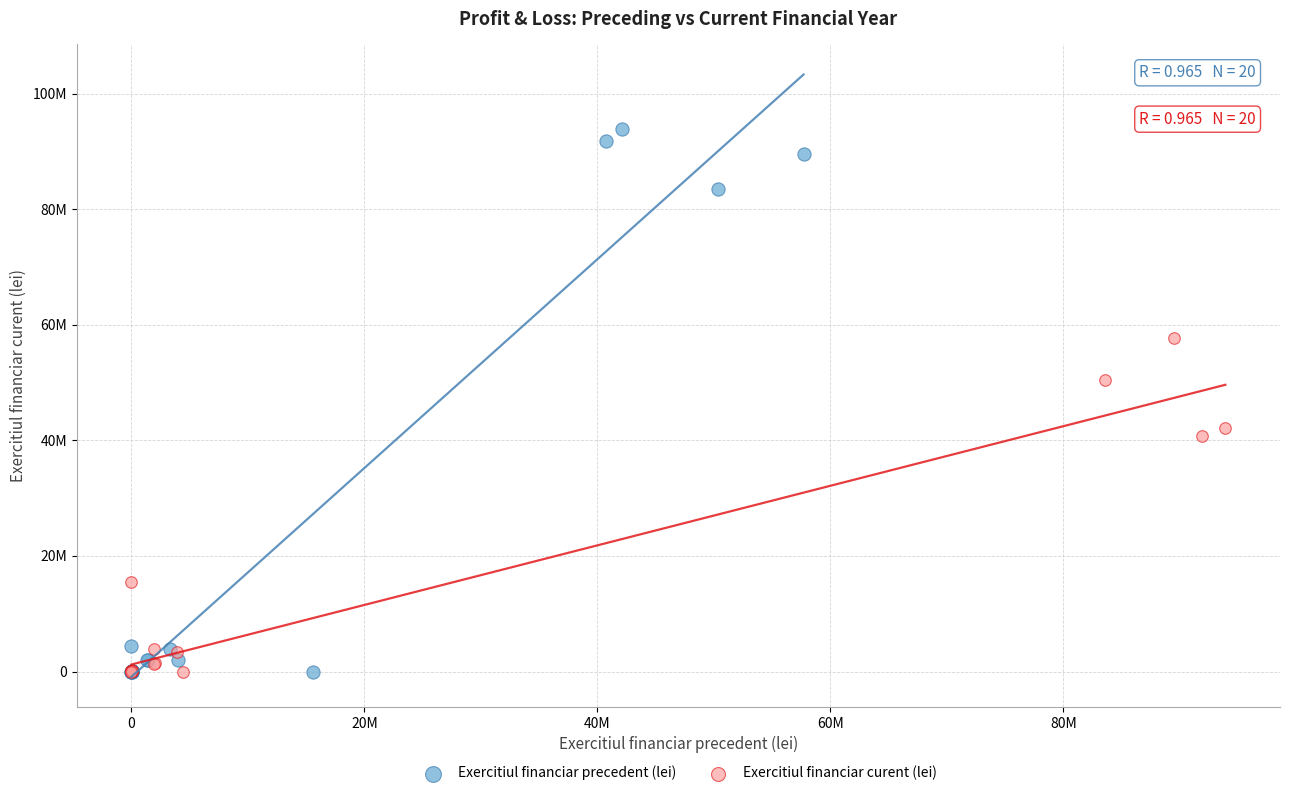

What are all the series names shown in the legend?

Exercitiul financiar precedent (lei), Exercitiul financiar curent (lei)